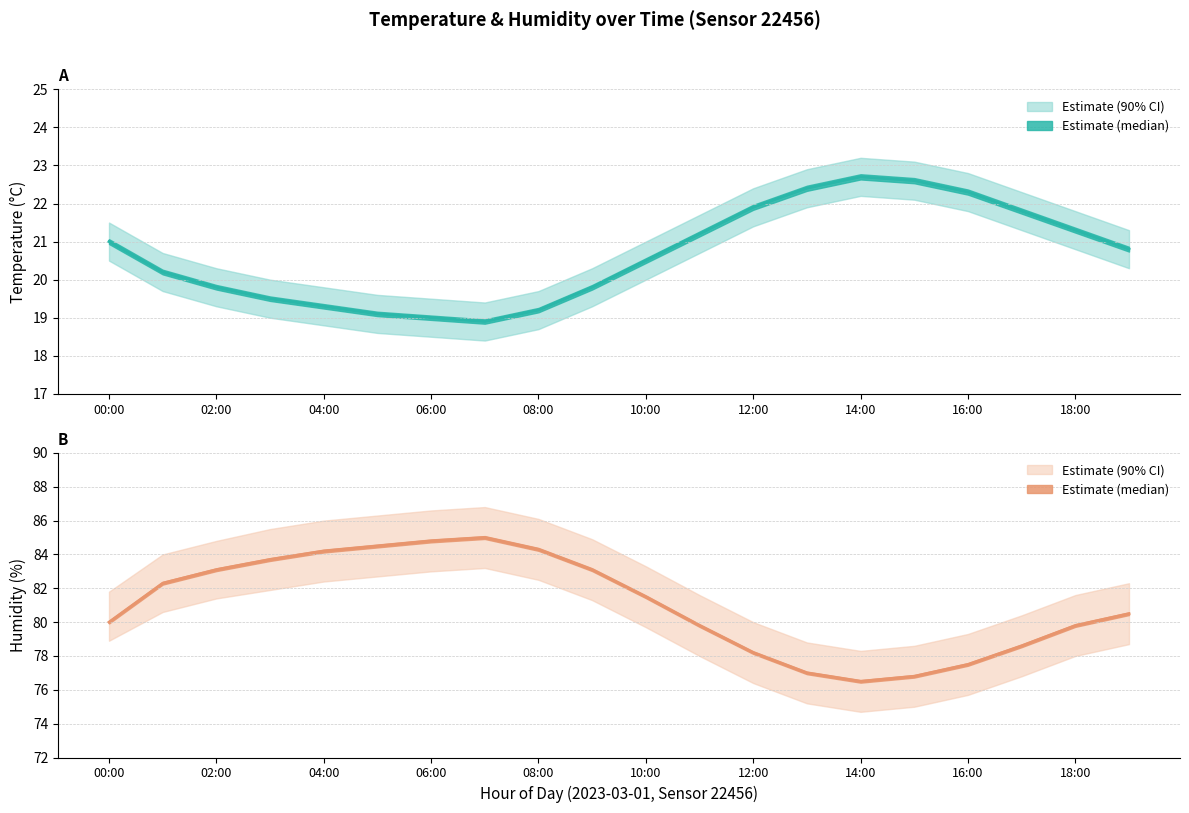

At which label is temperature_upper closest to 21?

10:00